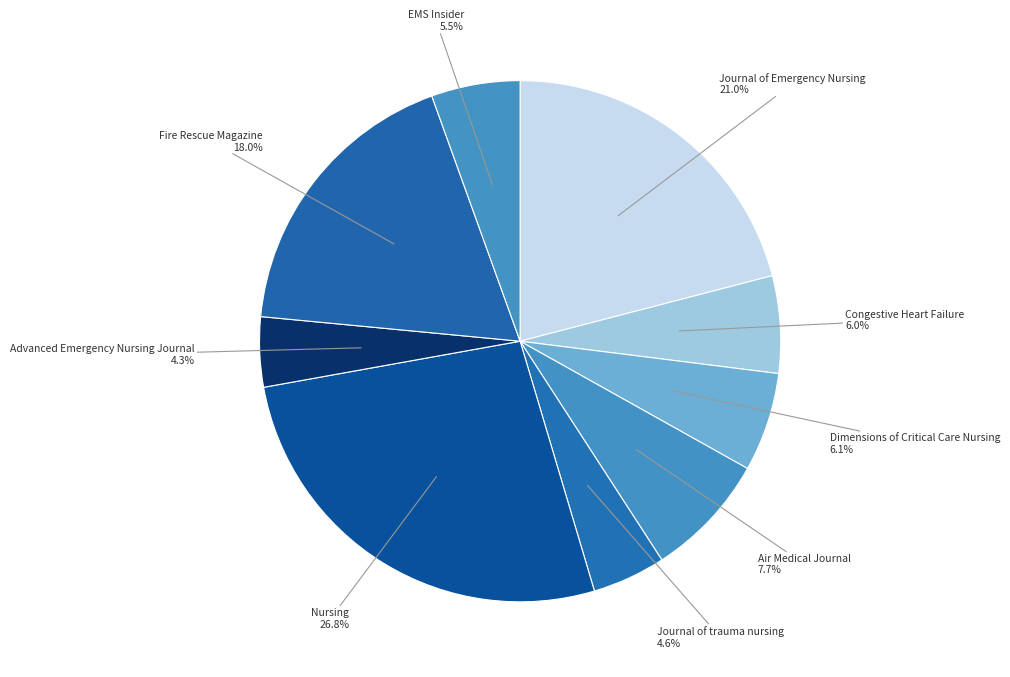

Which slice is the largest?

Nursing